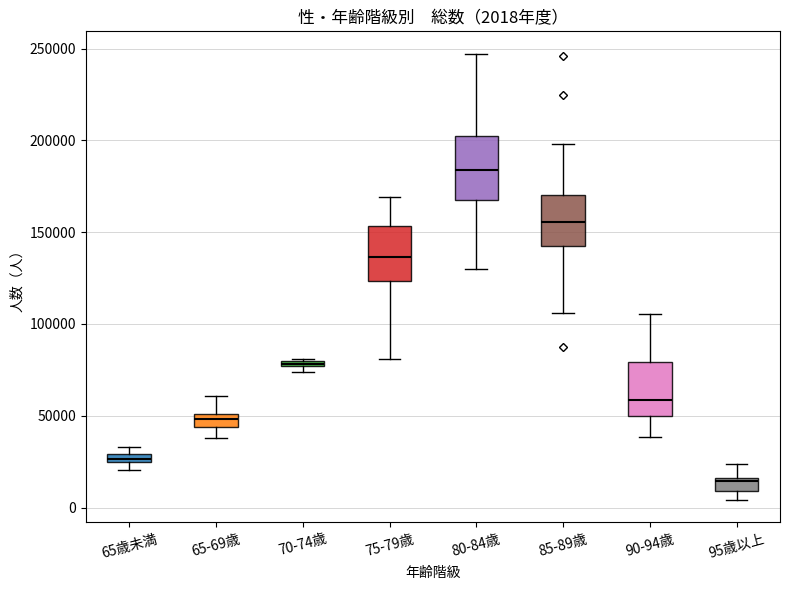

Which box's median line is the highest?

80-84歳